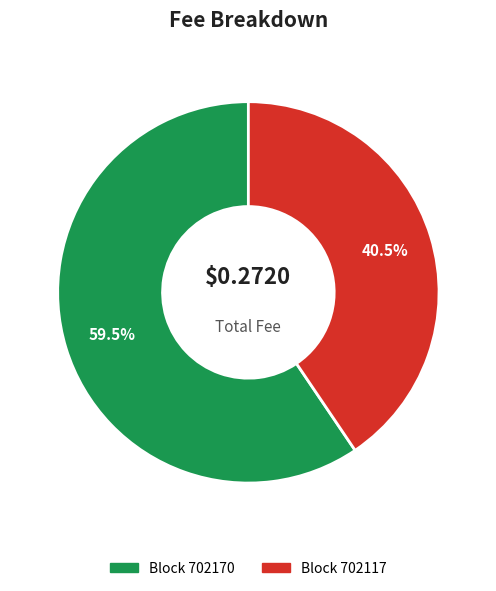

Does any single category account for the majority?

Yes